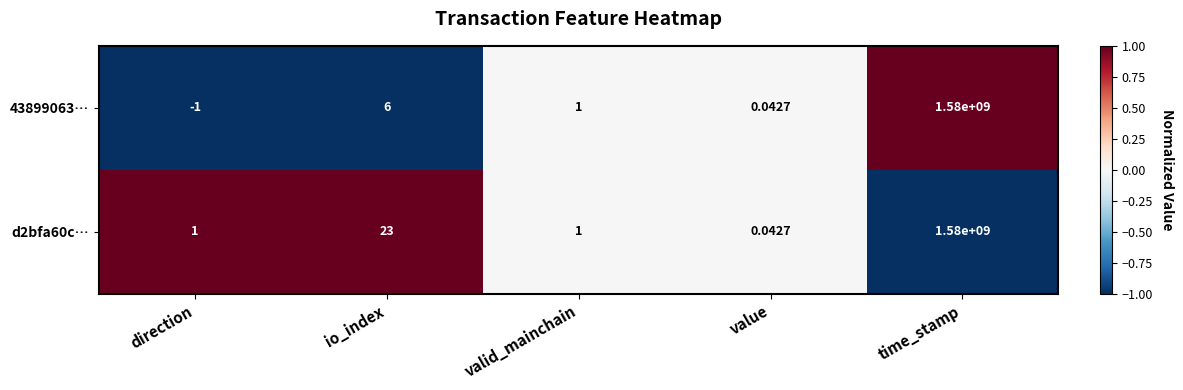

At which label is 43899063… closest to 789999999?

io_index